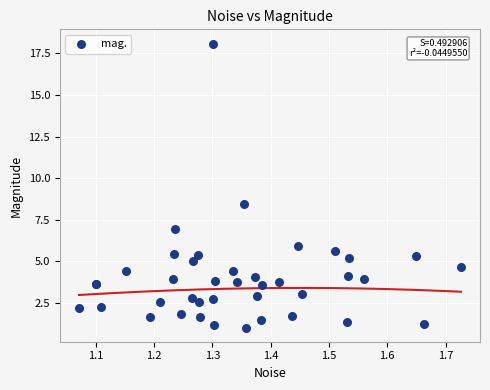

What Y value in the scatter plot is closest to 9?

8.5